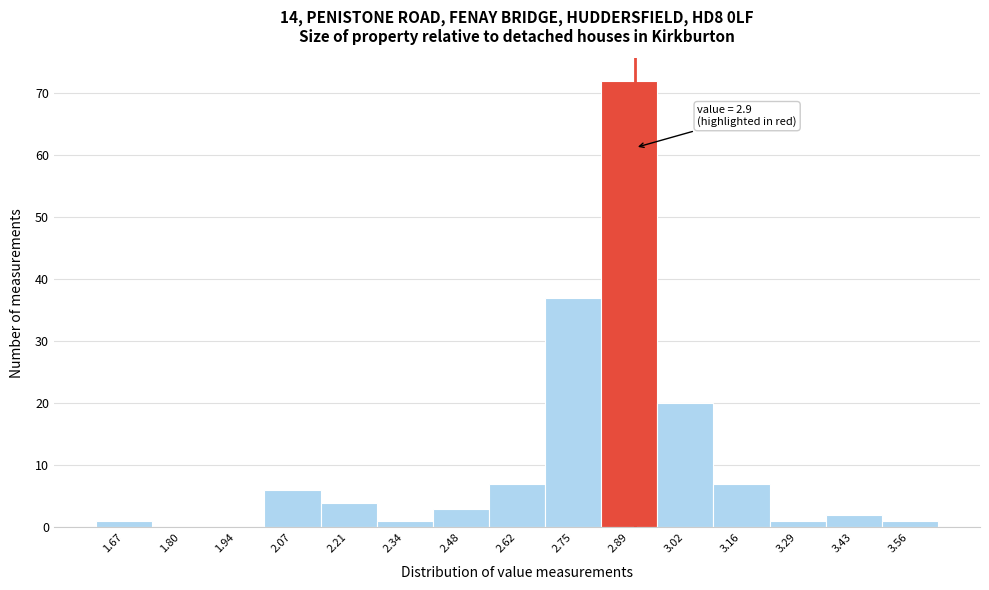

Which range on the x-axis has the tallest bar?

2.82 to 2.96